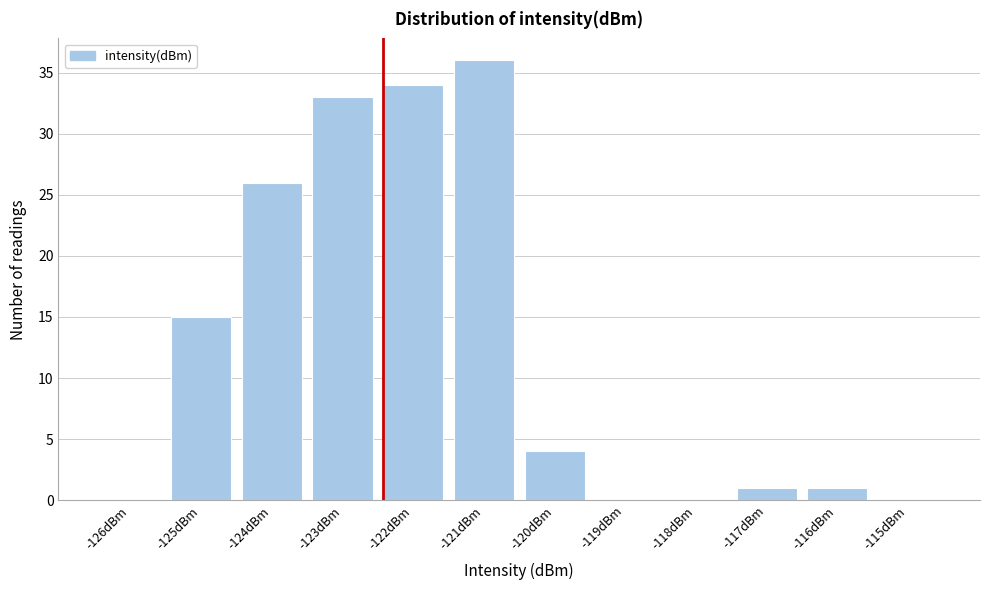

Reading left to right, what are all the values shown in this chart?

-126dBm=0	-125dBm=15	-124dBm=26	-123dBm=33	-122dBm=34	-121dBm=36	-120dBm=4	-119dBm=0	-118dBm=0	-117dBm=1	-116dBm=1	-115dBm=0